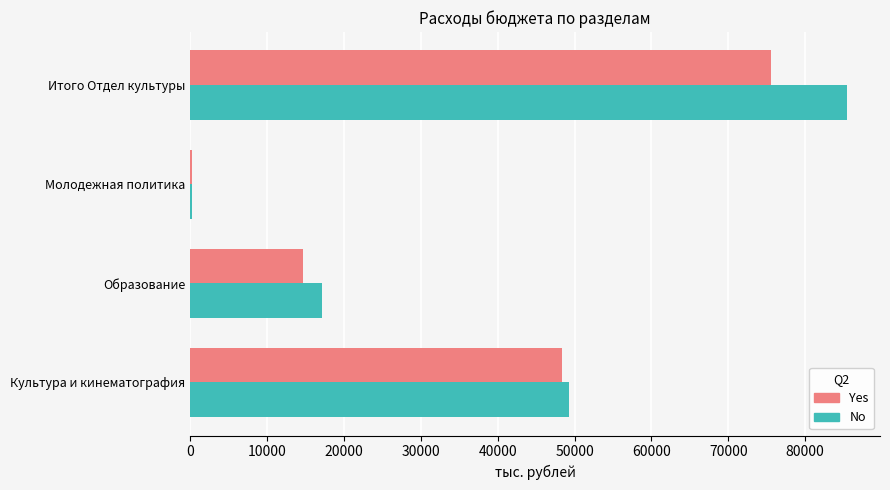

What is the sum of the No values at Итого Отдел культуры and Культура и кинематография?

134728.6